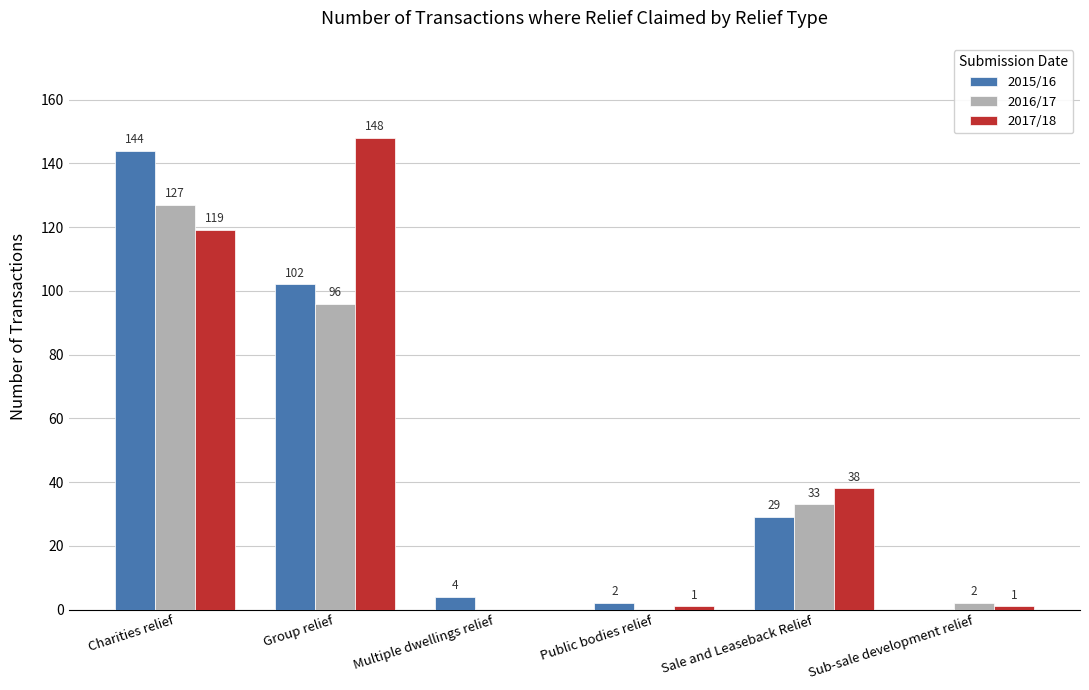

The value of 2015/16 at Sale and Leaseback Relief is 15. True or false?

False